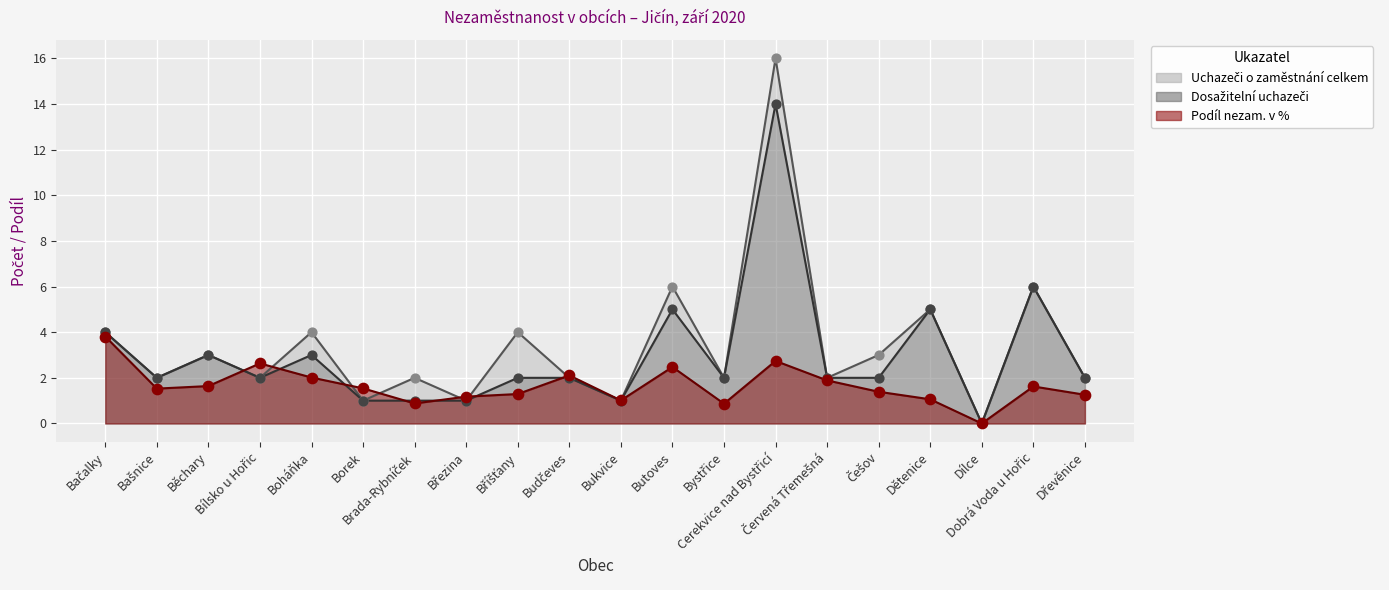

Which series has the largest total across all categories?

Uchazeči o zaměstnání celkem